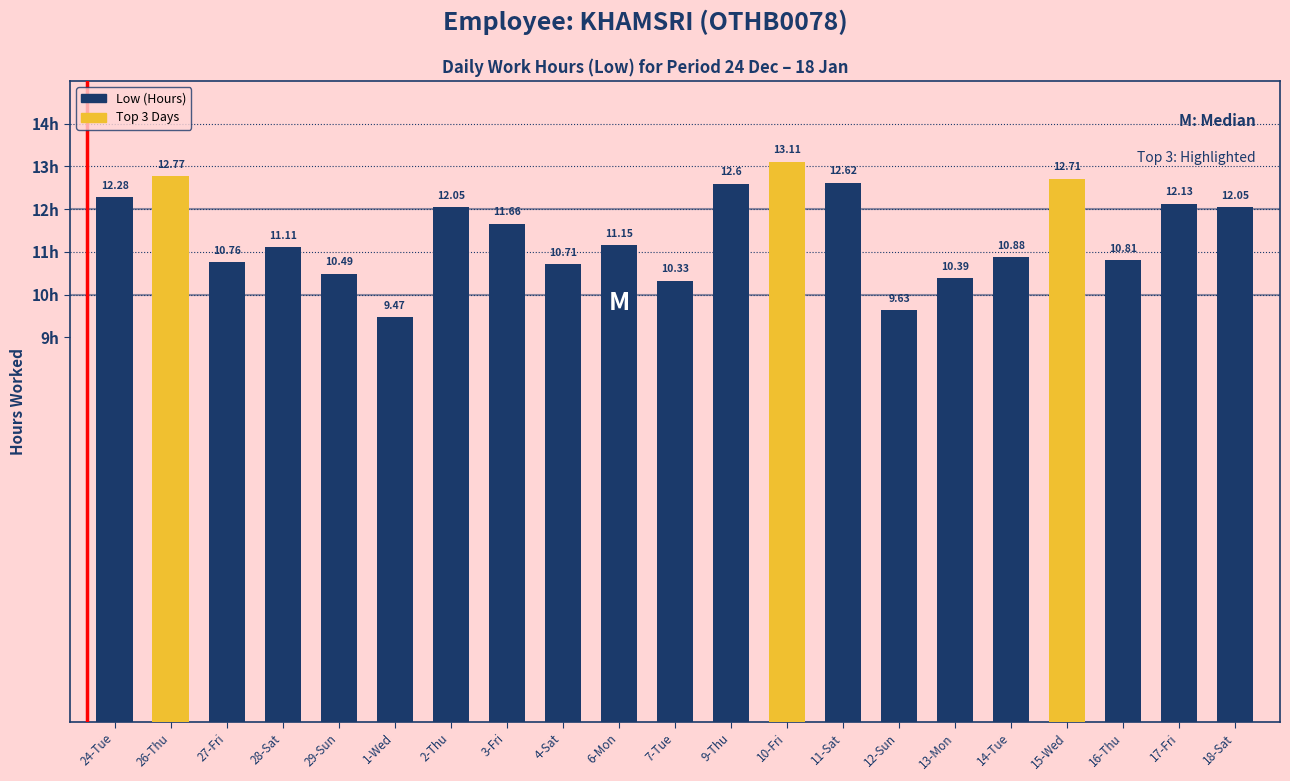

What is the sum of the values at 4-Sat and 14-Tue?

21.6